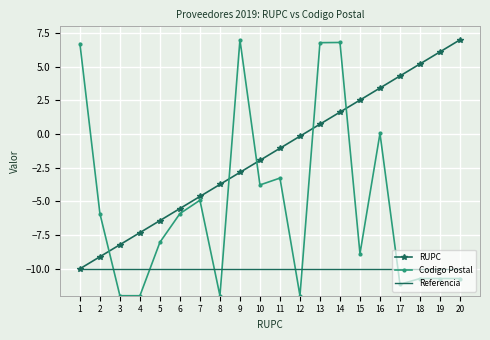

What is the difference between the highest and lowest values at 17?

15.5